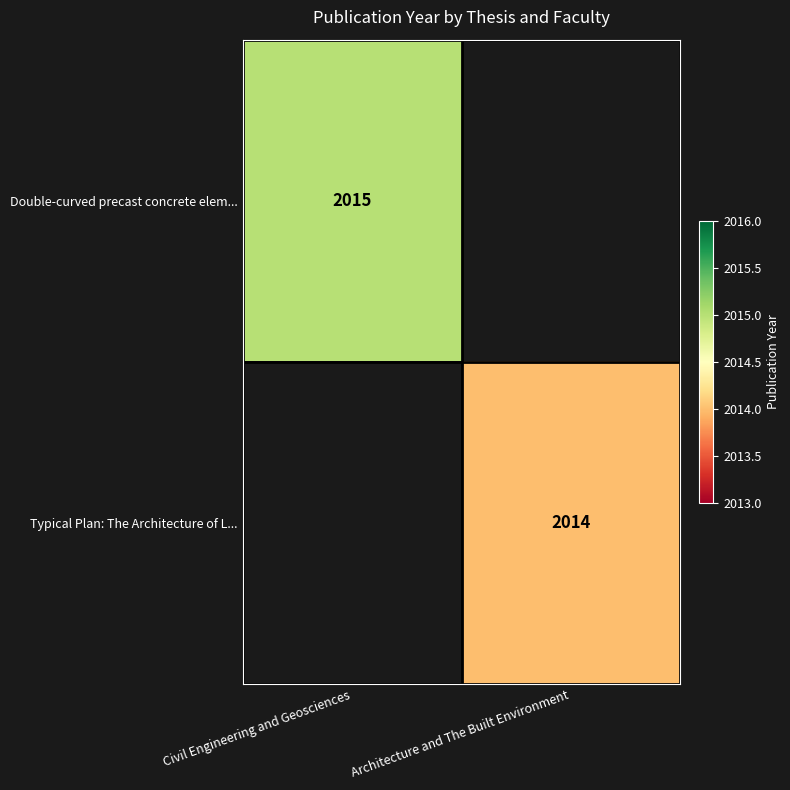

The value of Typical Plan: The Architecture of L... at Architecture and The Built Environment is 2014. True or false?

True